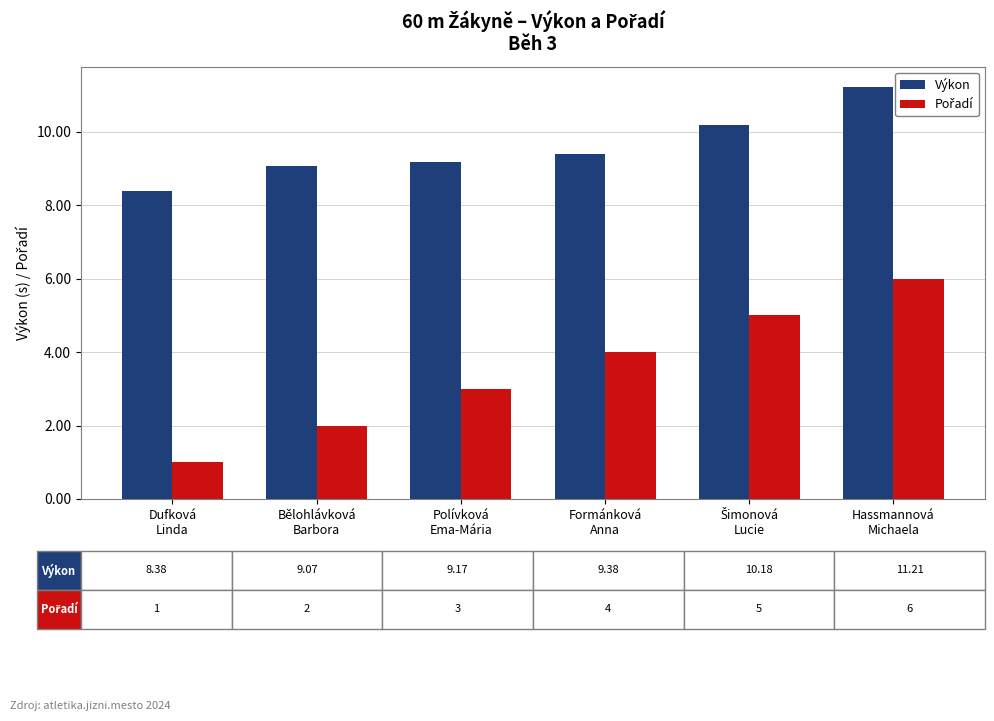

Does the chart contain any negative values?

No